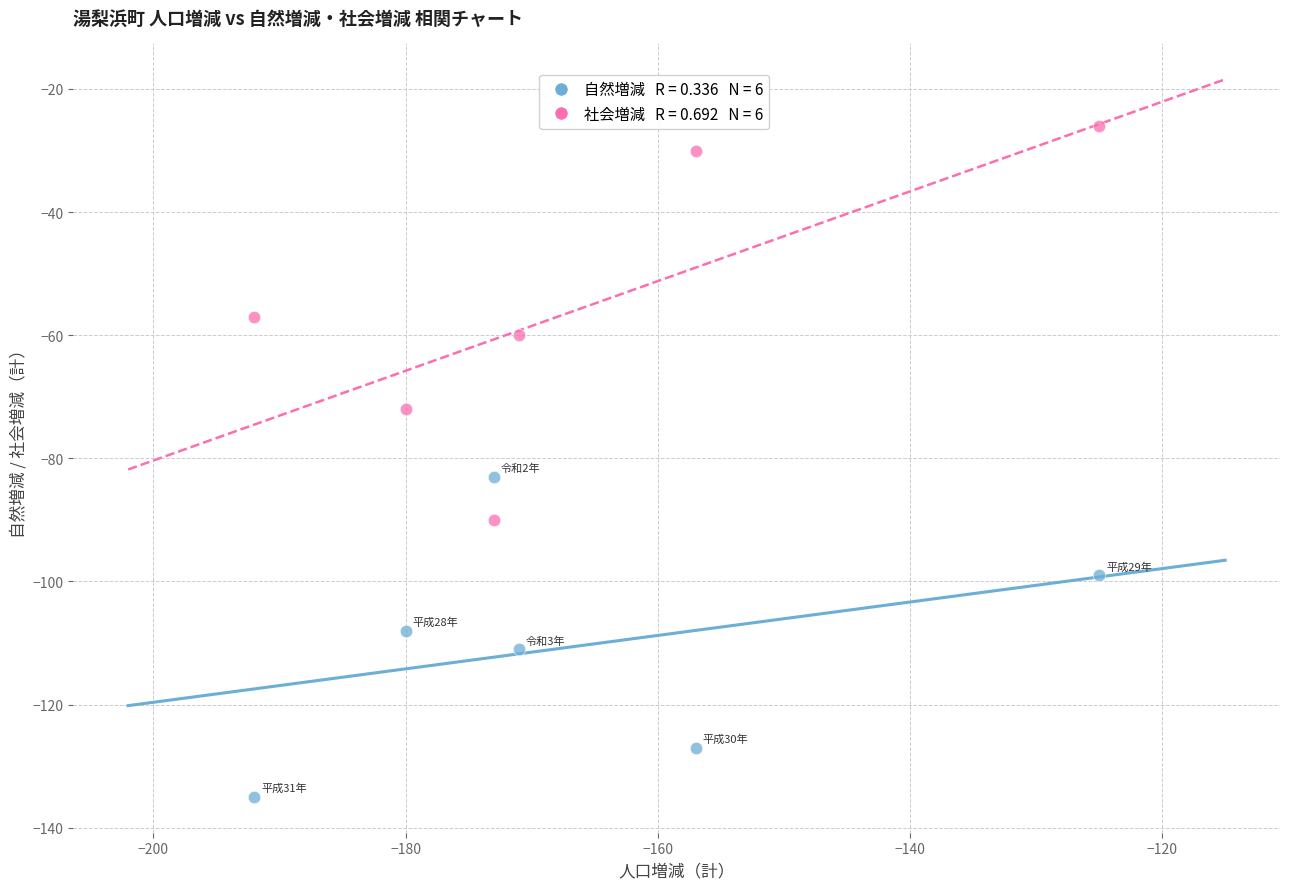

Across all series, what Y value is closest to -80?

-83